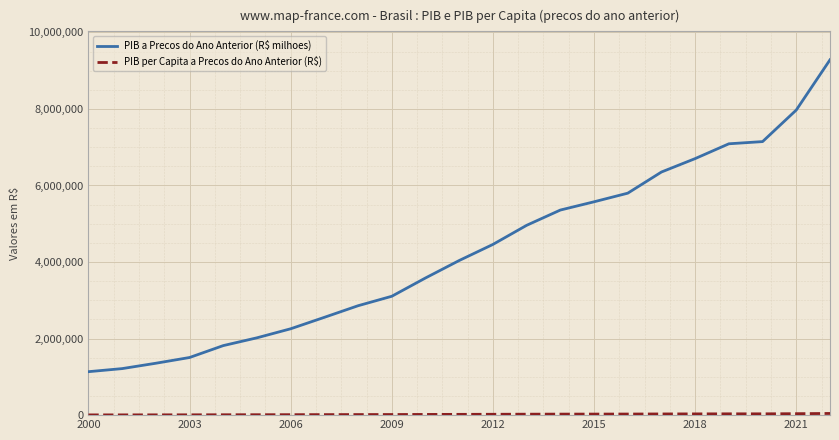

Which series has the largest total across all categories?

PIB a Precos do Ano Anterior (R$ milhoes)